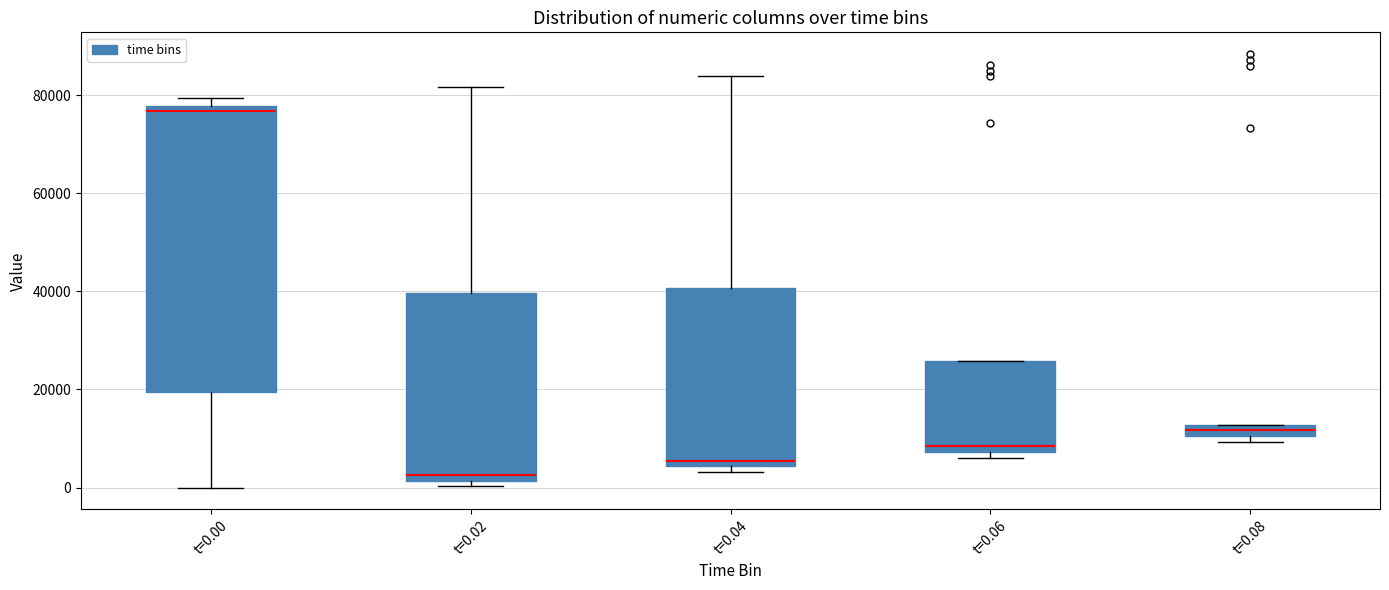

Where is the upper edge of the box for t=0.04 on the y-axis? The values are not printed on the chart, so give them approximately, as read against the axis.

40000